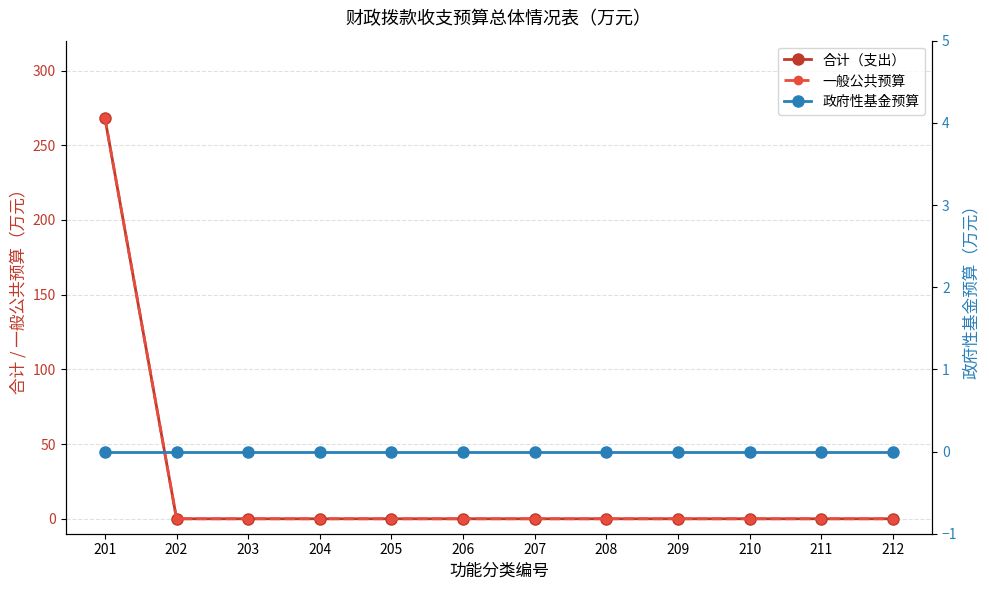

Count the number of categories in the chart.

12